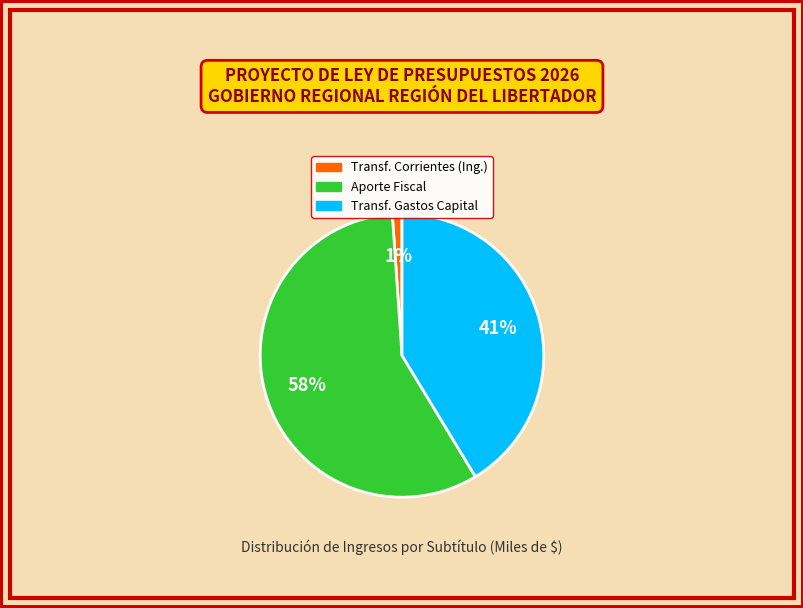

Does any single category account for the majority?

Yes